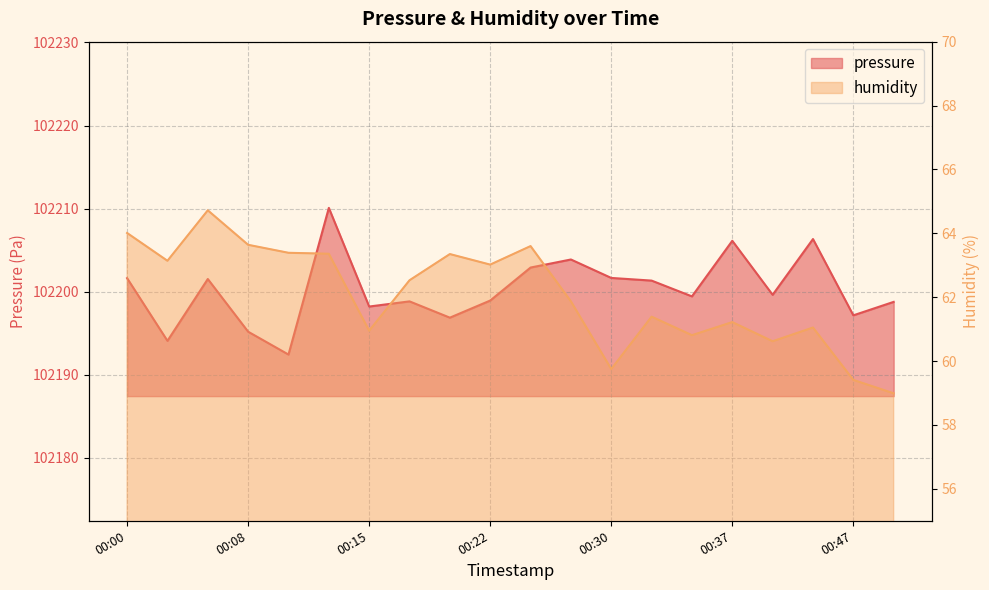

What is the difference between the highest and lowest values at 00:15?

102137.3